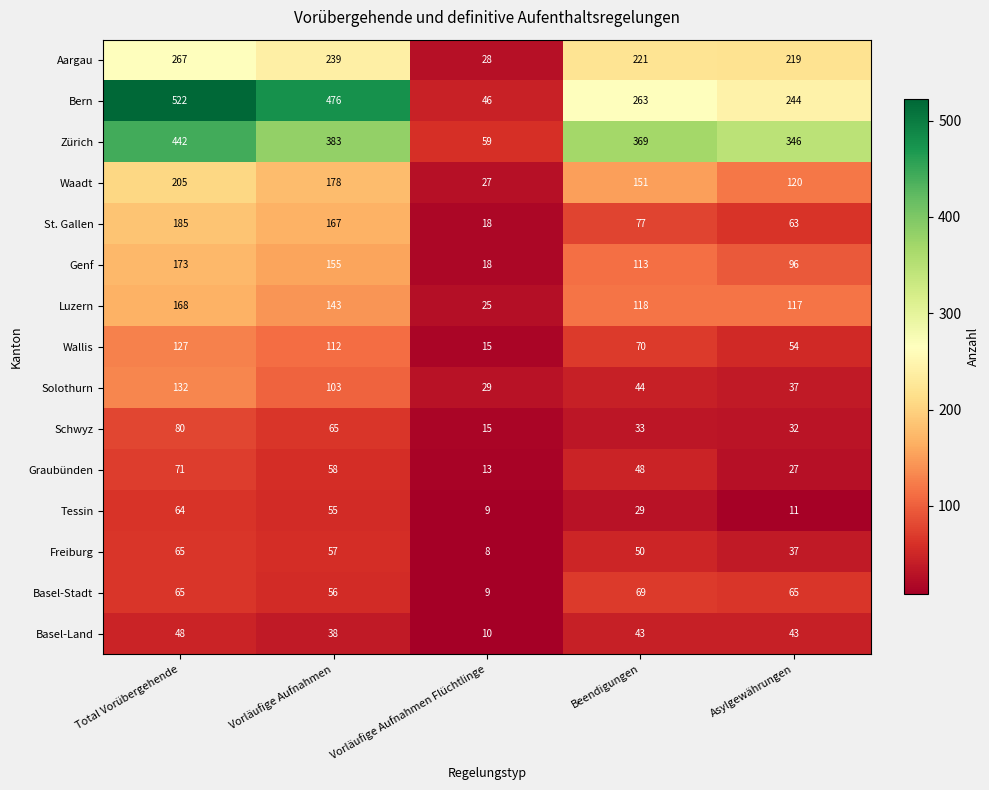

True or false: Basel-Land has a value of 38 at Vorläufige Aufnahmen.

True